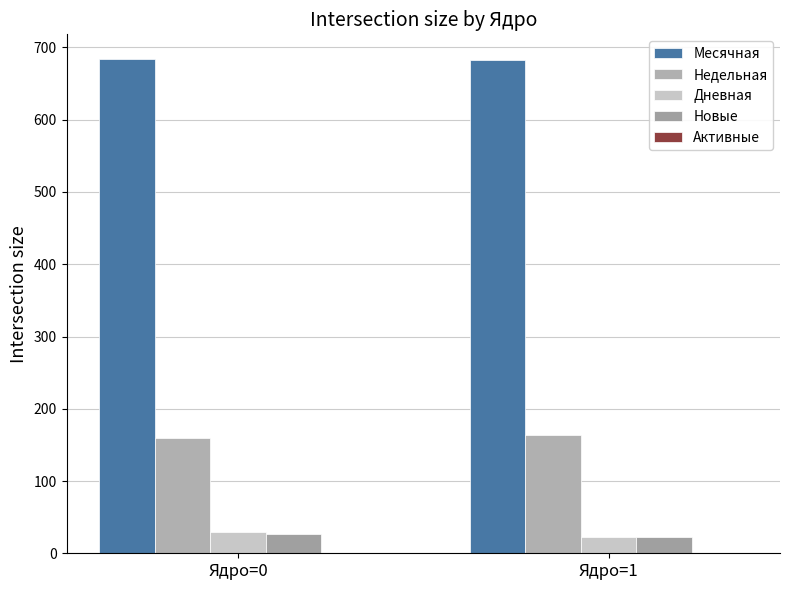

Are the bars horizontal?

No